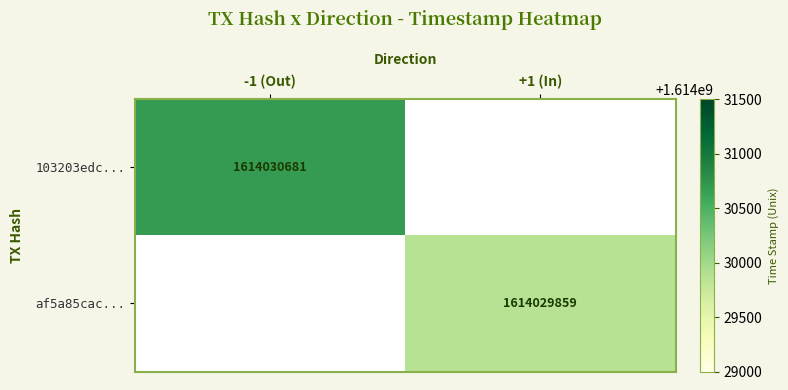

Which series has the largest total across all categories?

103203edc165a43b4040658e1a29c621ded4636